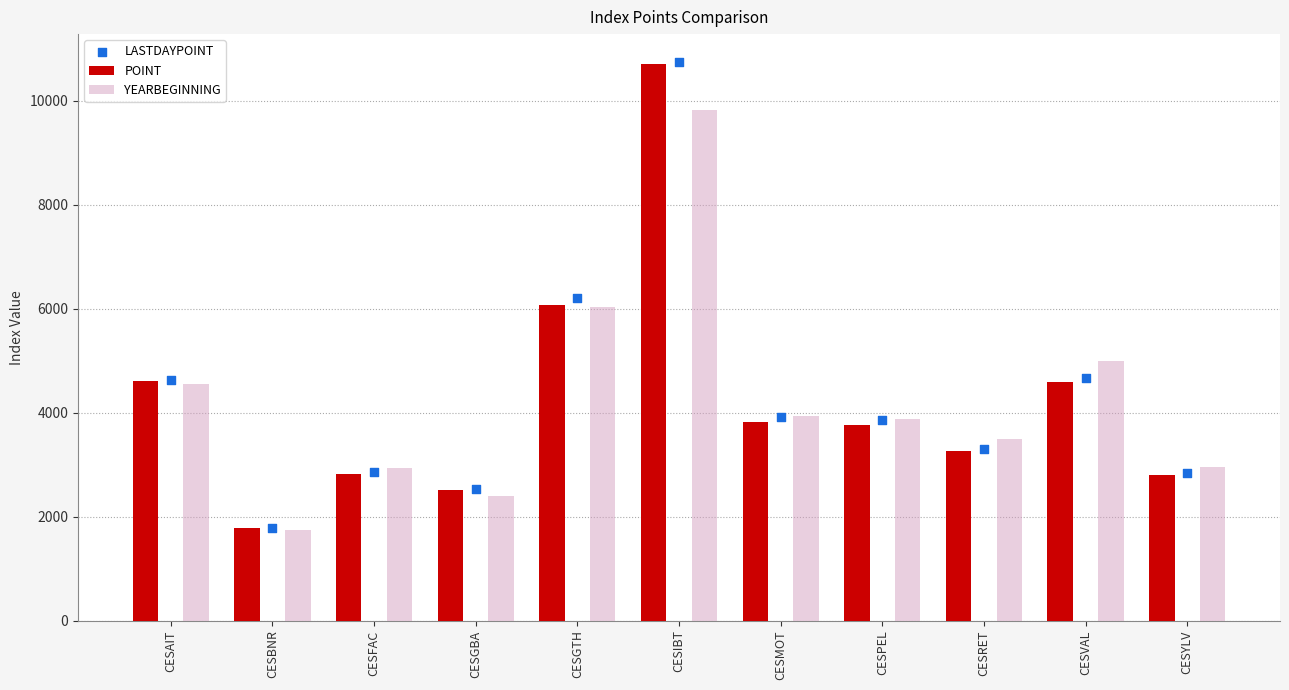

What are all the series names shown in the legend?

POINT, YEARBEGINNING, LASTDAYPOINT